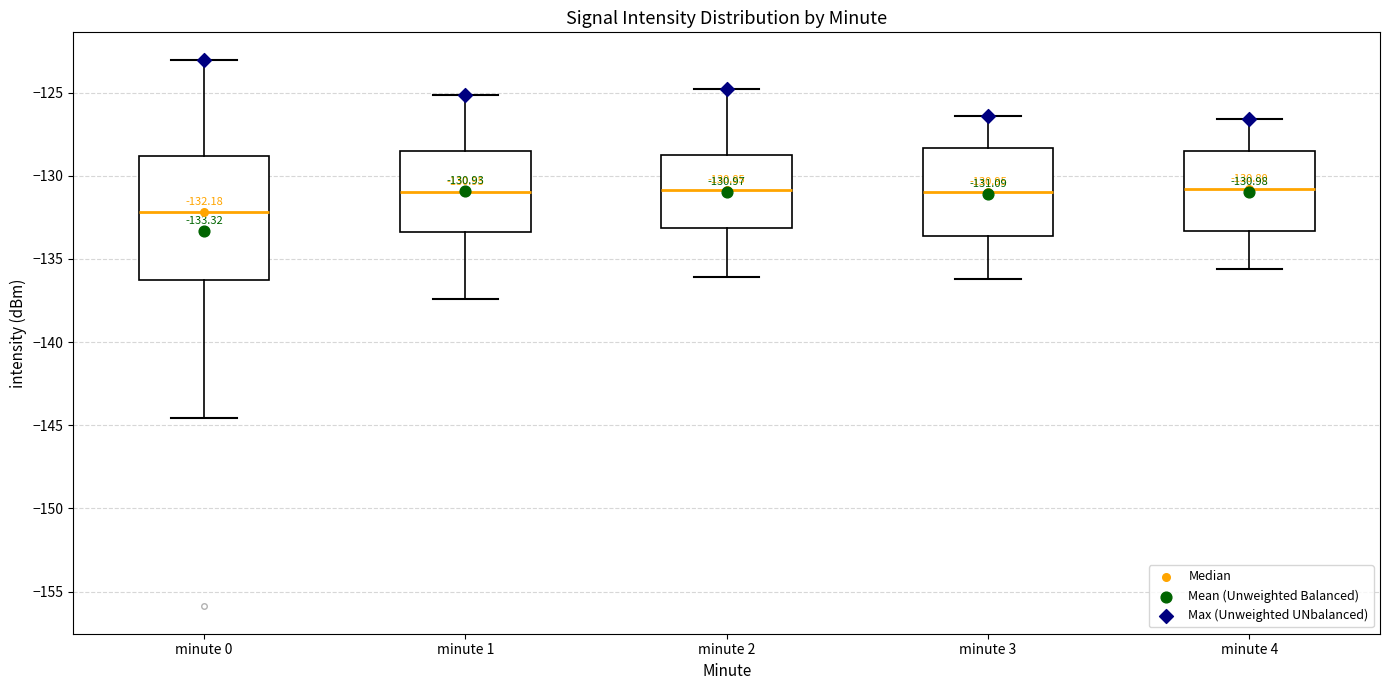

Which box's median line is the lowest?

minute 0